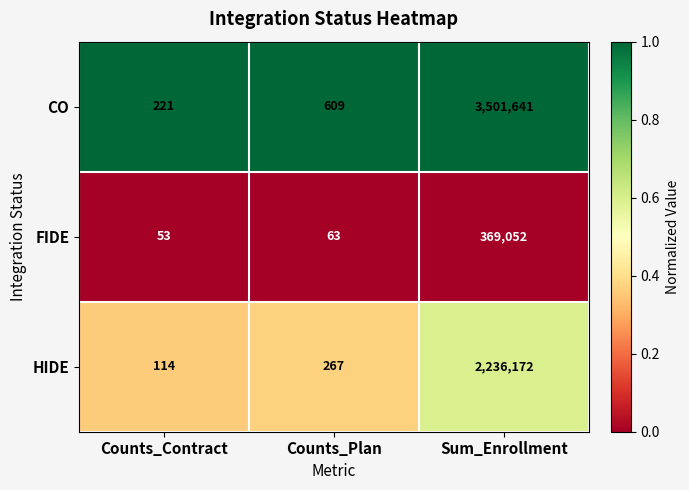

What is the spread (max minus min) of values at Sum_Enrollment?

3132589